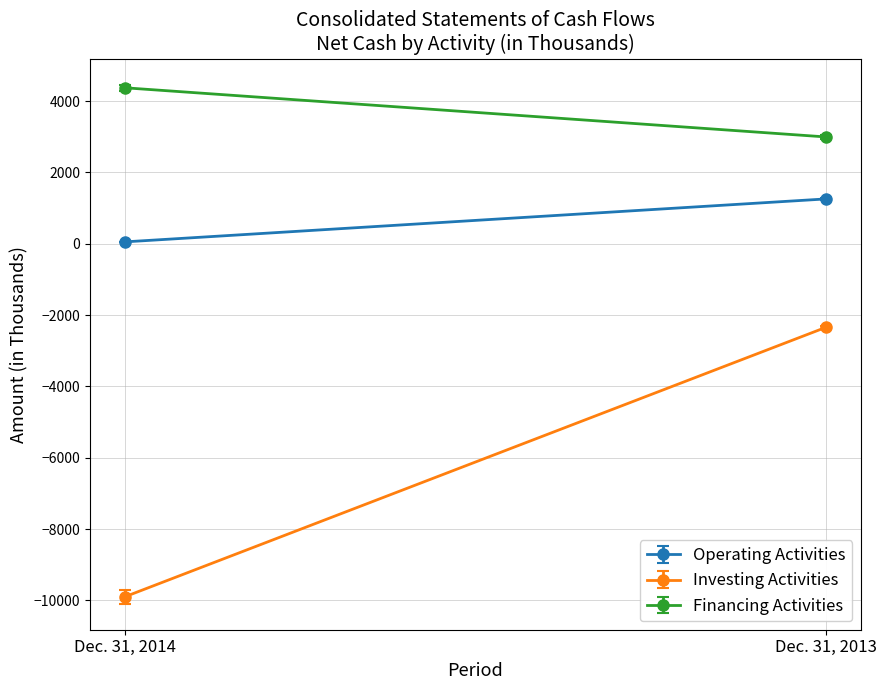

Reading right to left, extract all data points from this chart.

Operating Activities: 1258	54
Investing Activities: -2345	-9898
Financing Activities: 2997	4375